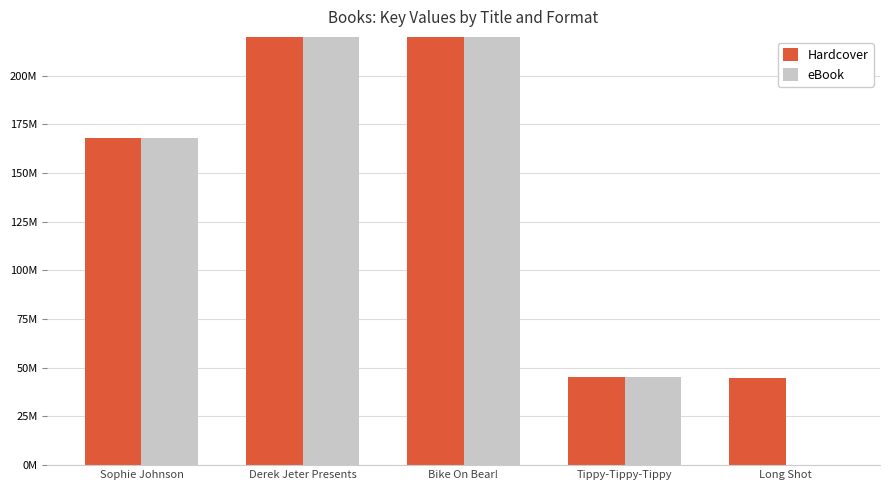

Which series has the largest total across all categories?

Hardcover